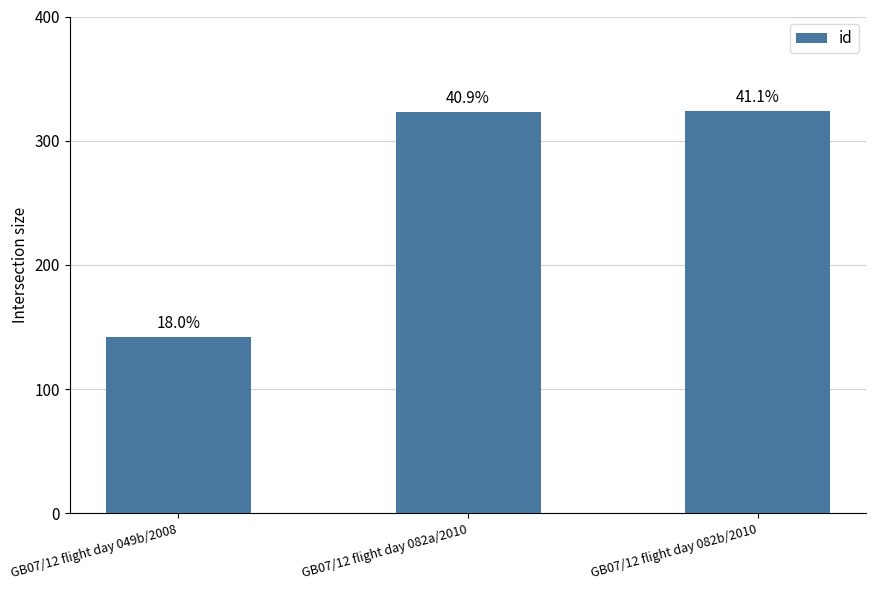

Are the bars horizontal?

No